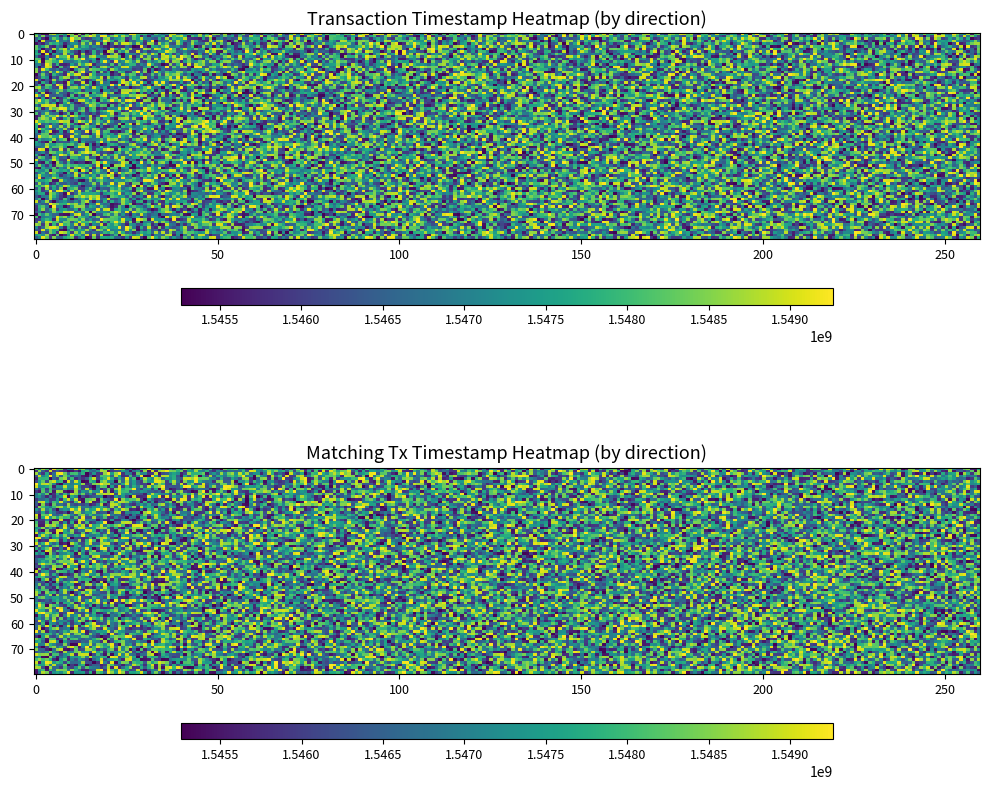

Which has a higher value, direction or time_stamp?

time_stamp